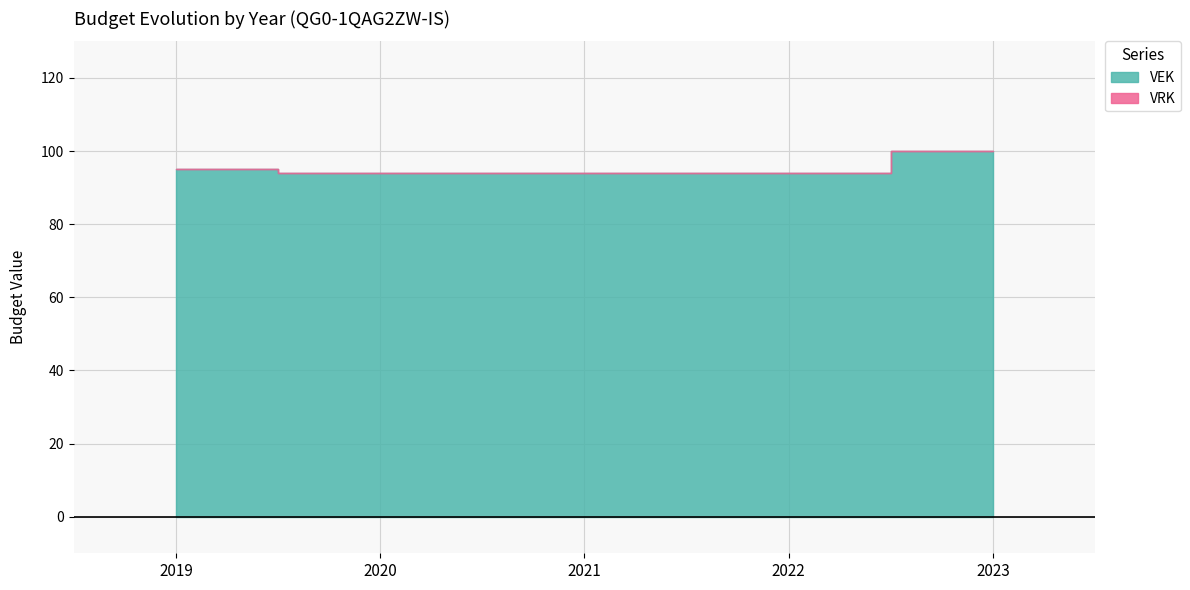

True or false: there are more than 0 points higher than both neighbors.

False